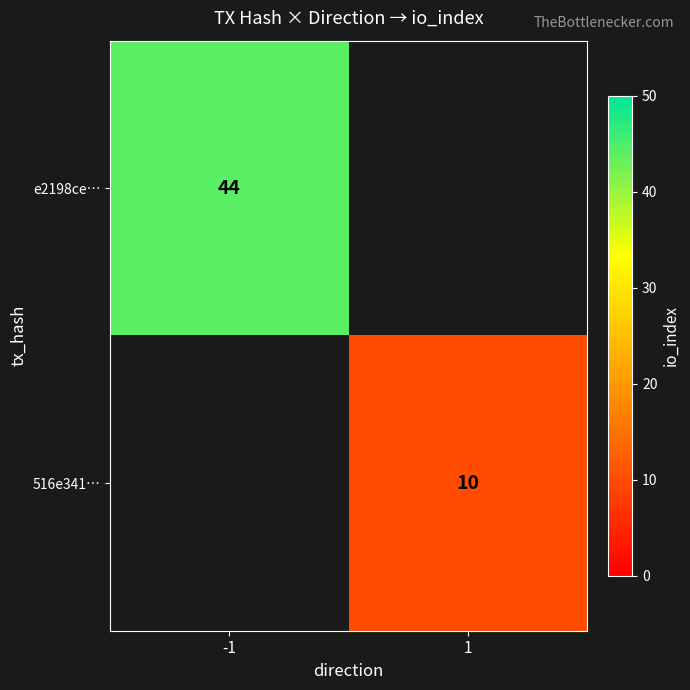

The 516e341… series shows 10 at 1. True or false?

True